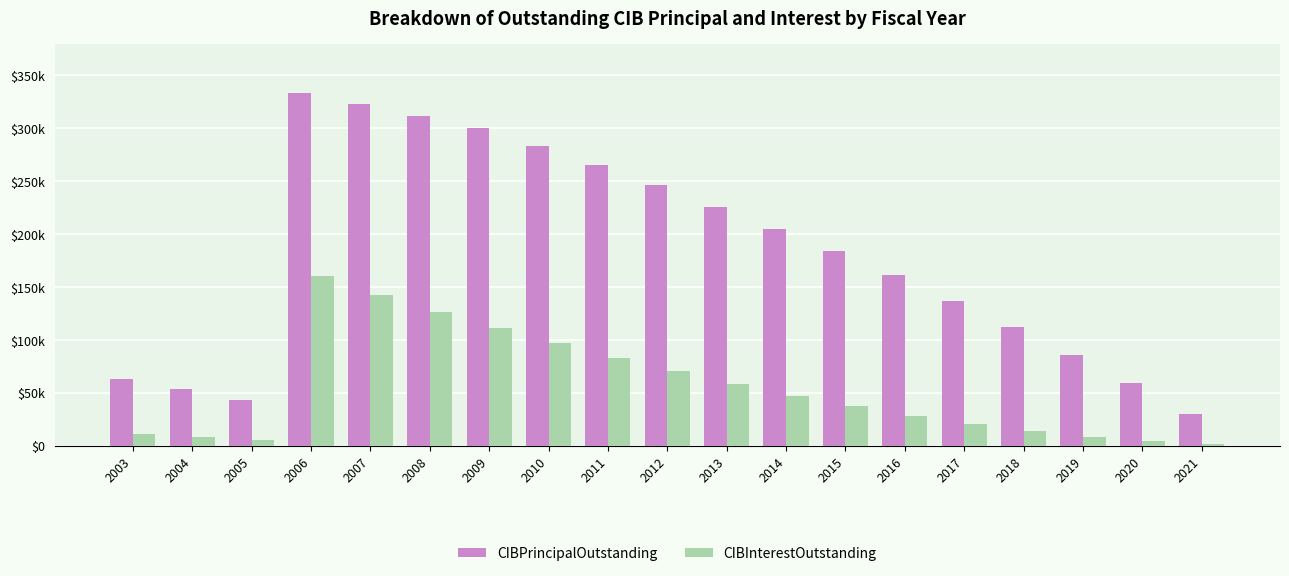

What are all the series names shown in the legend?

CIBPrincipalOutstanding, CIBInterestOutstanding